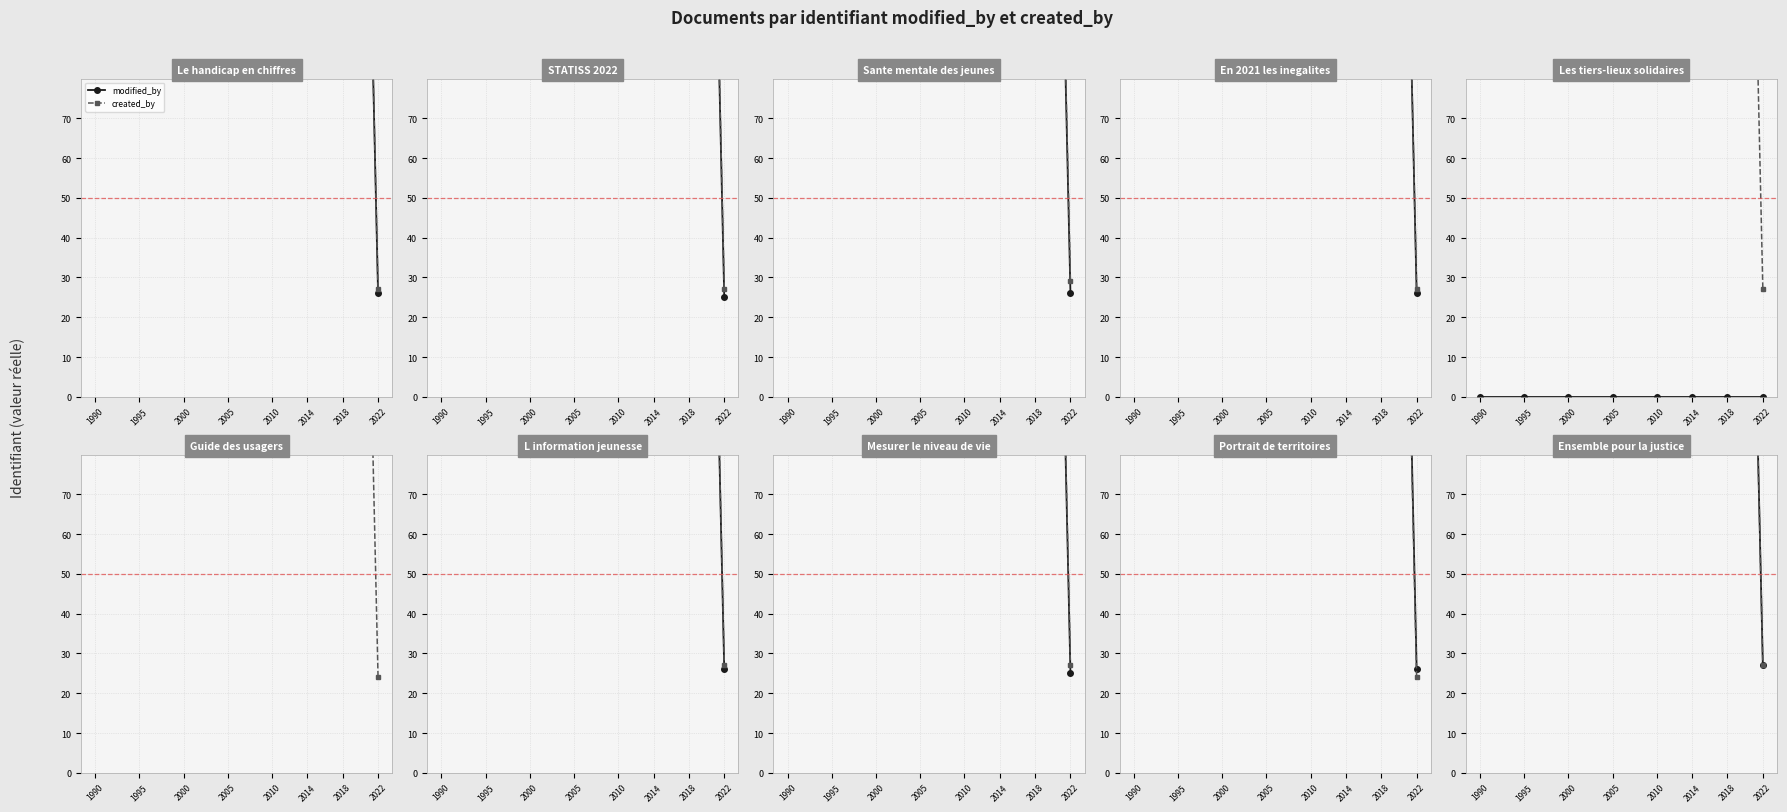

What are all the series names shown in the legend?

modified_by, created_by